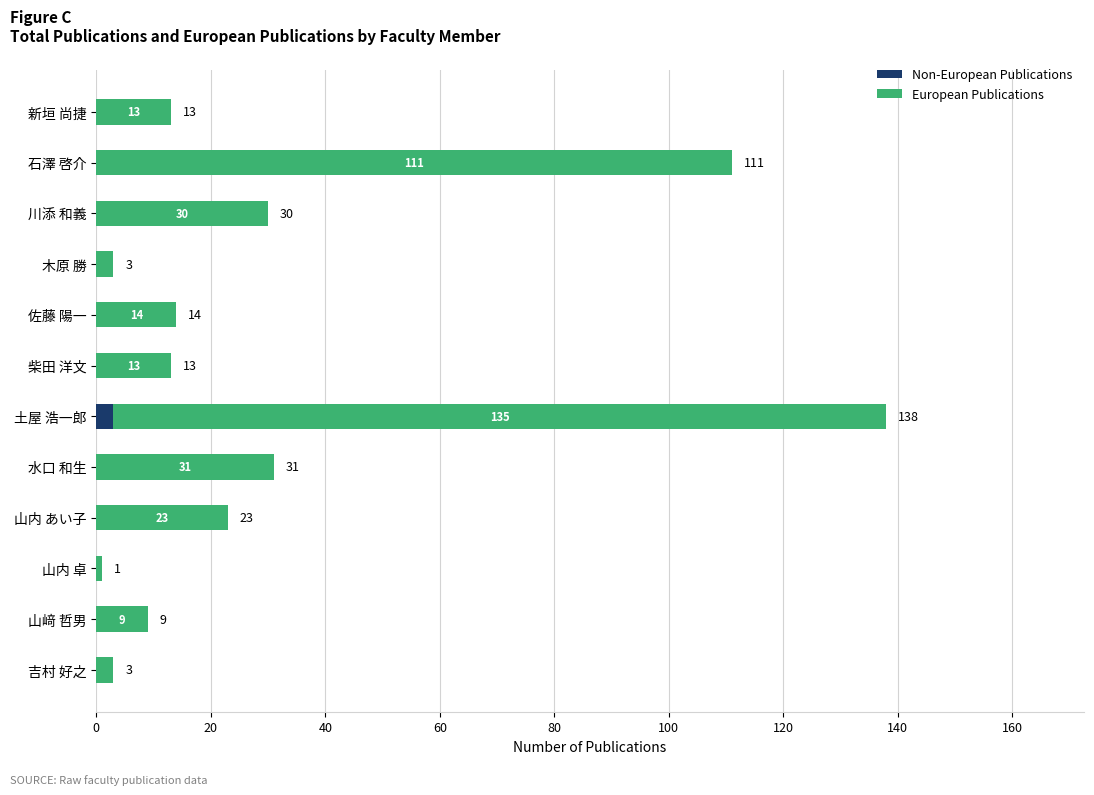

At which category is the sum across all series the highest?

土屋 浩一郎